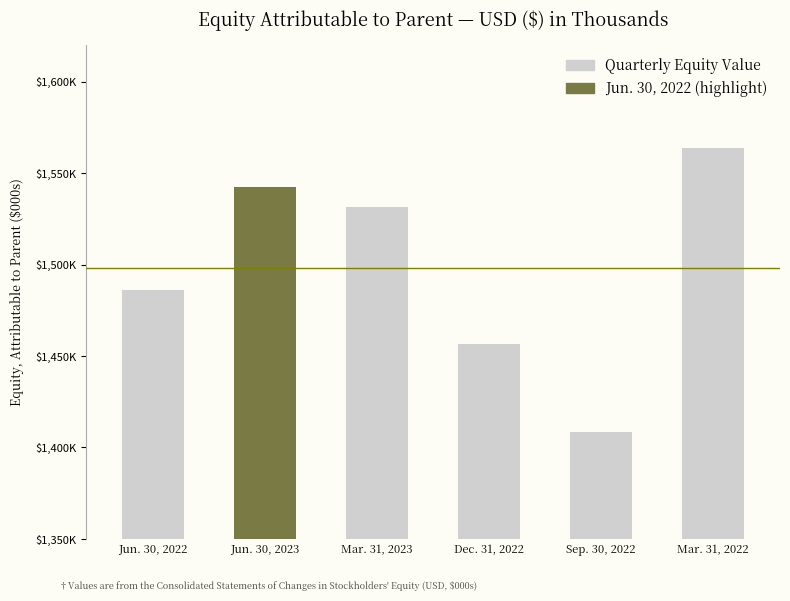

Does the chart contain any negative values?

No